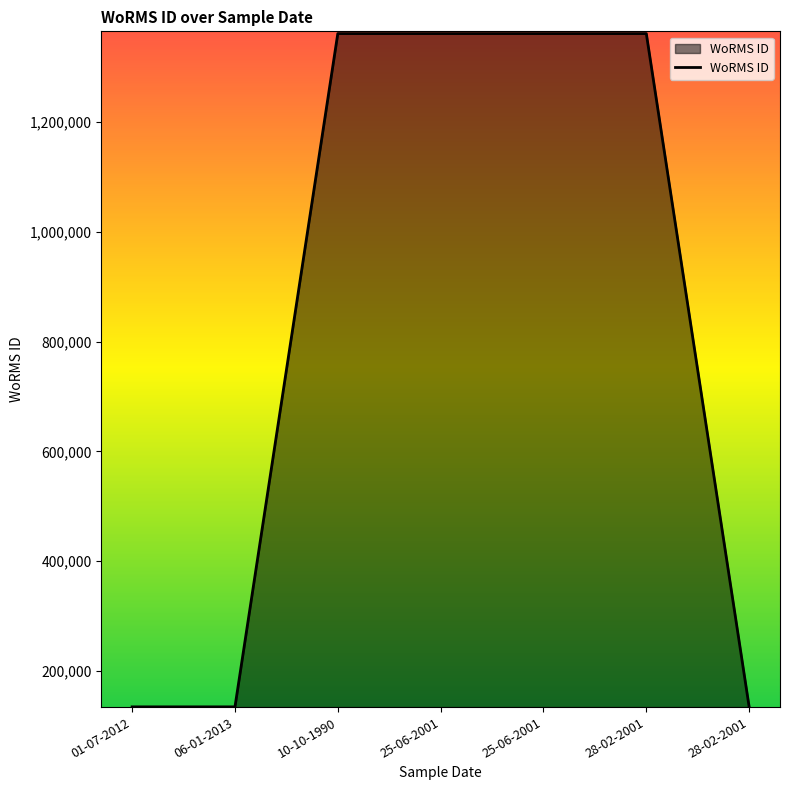

How many lines are shown in the chart?

1